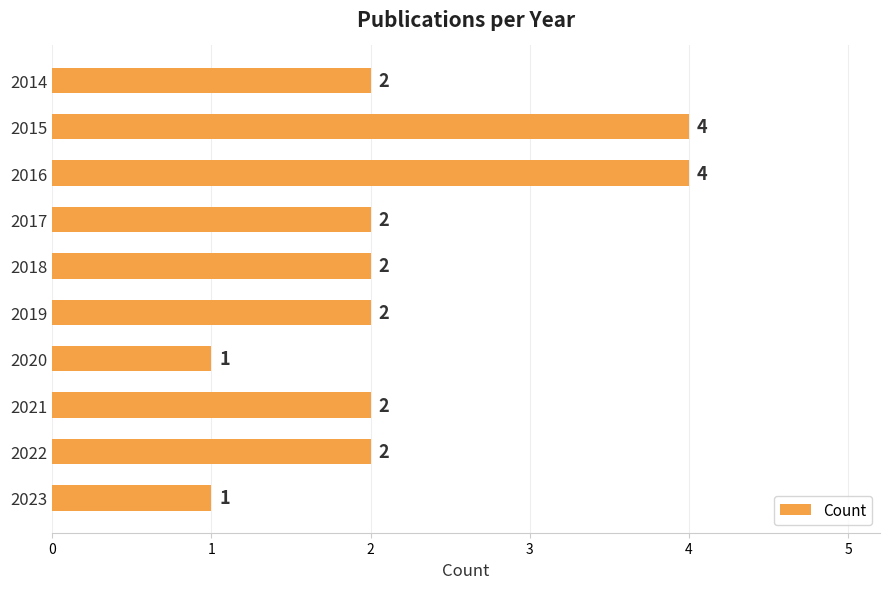

Between 2017 and 2020, which is larger?

2017